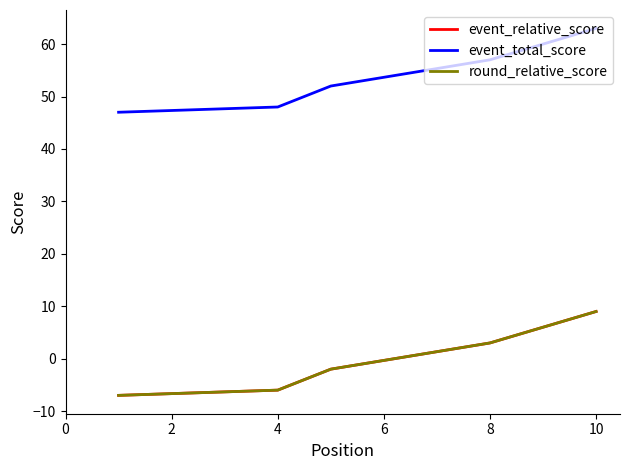

Rank the series at 10 from lowest to highest value.

event_relative_score, round_relative_score, event_total_score